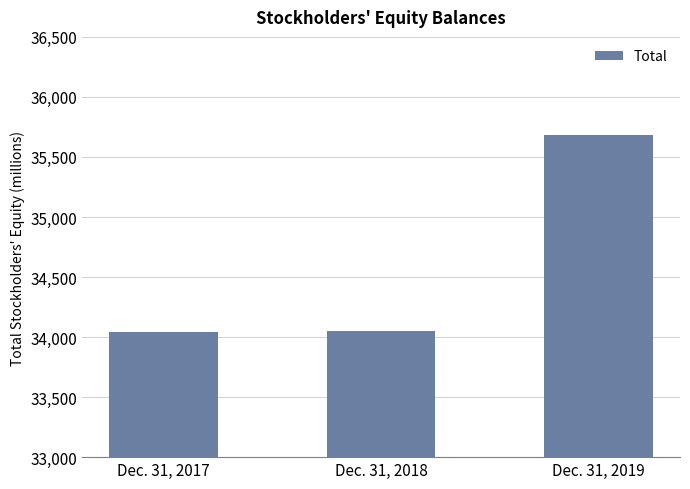

List the labels in order of value, largest first.

Dec. 31, 2019, Dec. 31, 2018, Dec. 31, 2017